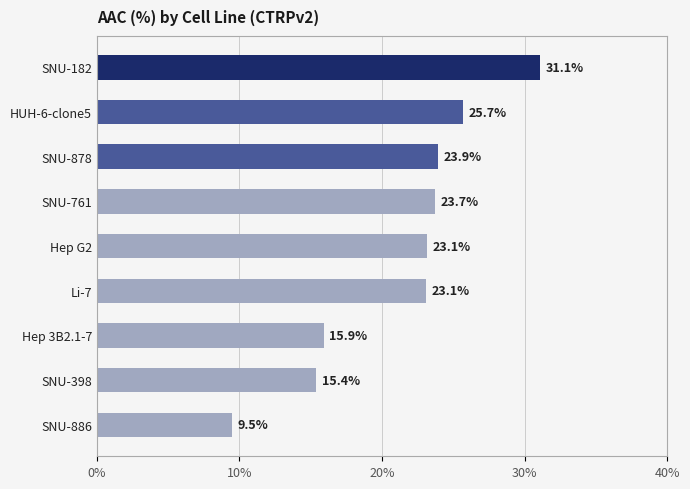

What is the change in value from SNU-182 to SNU-761?

-7.4